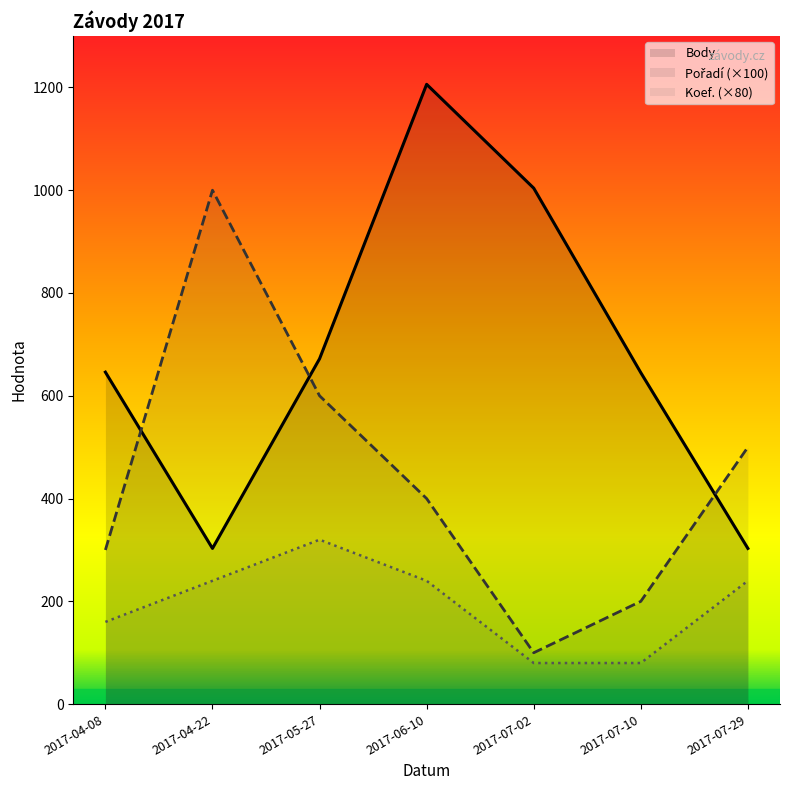

Between 2017-05-27 and 2017-07-29, which series saw the biggest shift?

Body